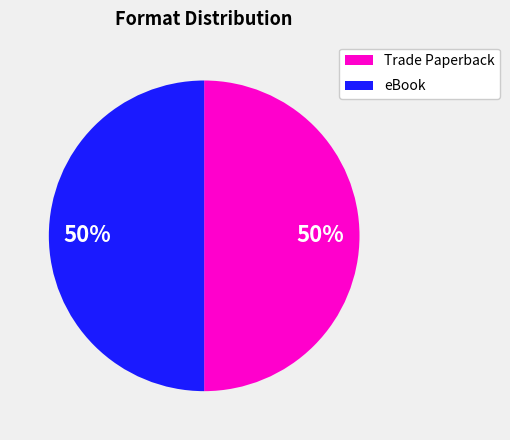

The eBook slice represents 57% of the pie. True or false?

False